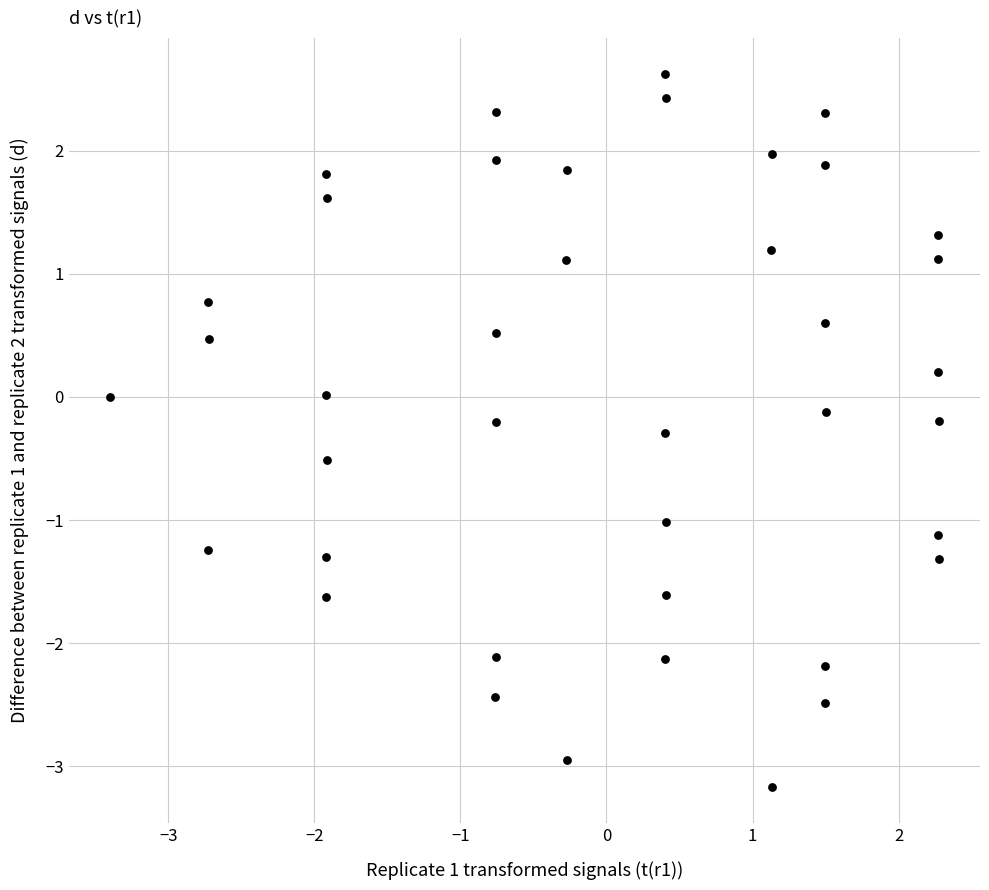

What is the range of Y values (max minus min)?

5.8